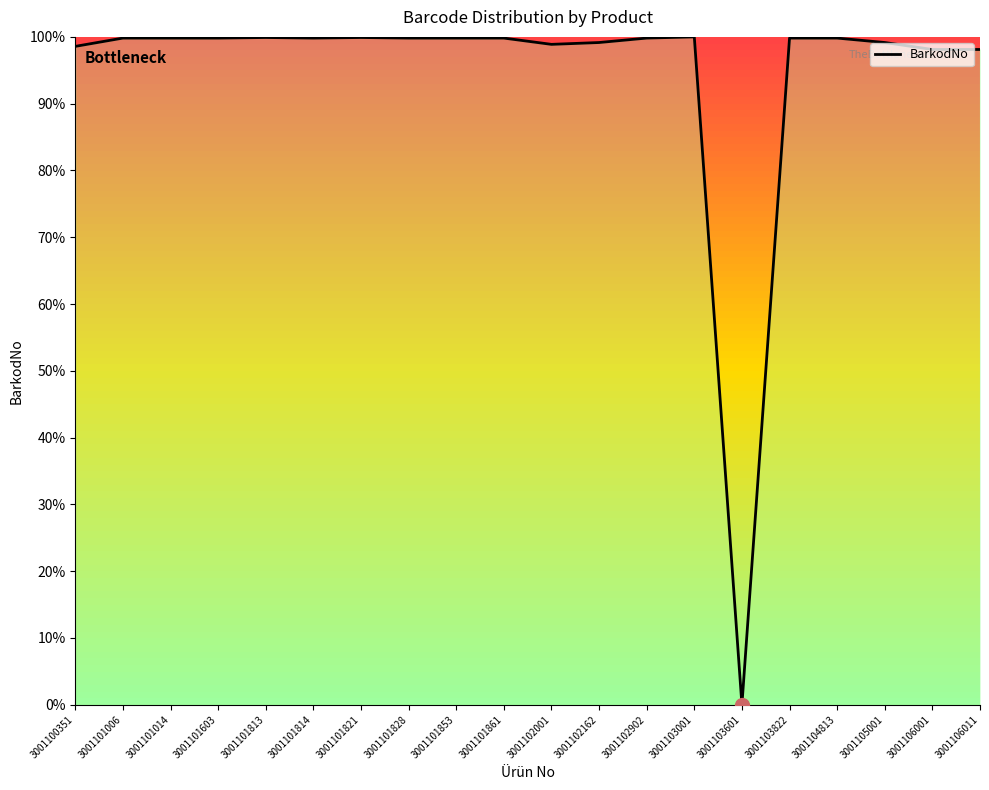

Count the number of data series in this chart.

1